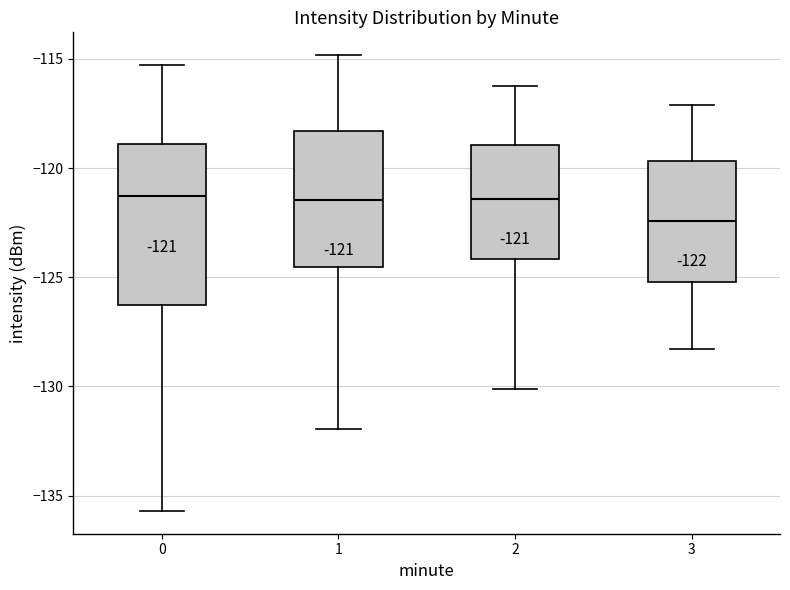

Comparing the boxes themselves (not the whiskers), which one is the tallest?

0